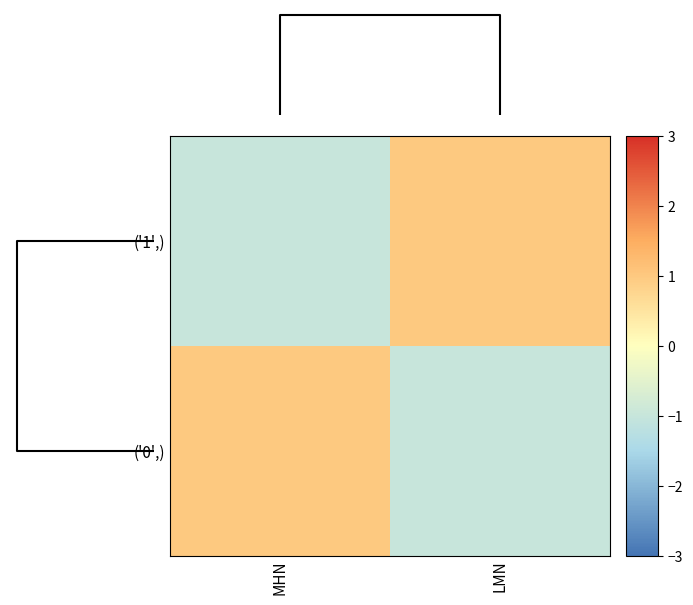

Reading left to right, list all the values displayed in this chart.

('0',): MHN=1.0	LMN=-1.0
('1',): MHN=-1.0	LMN=1.0